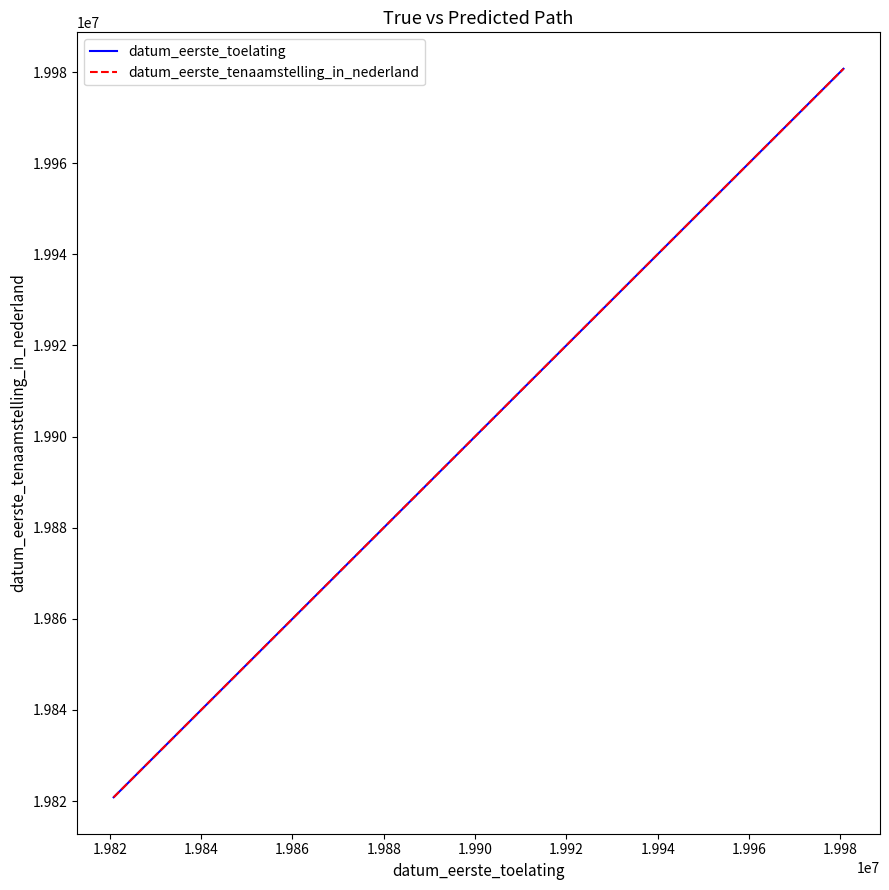

Does the chart display data point markers on the line(s)?

No